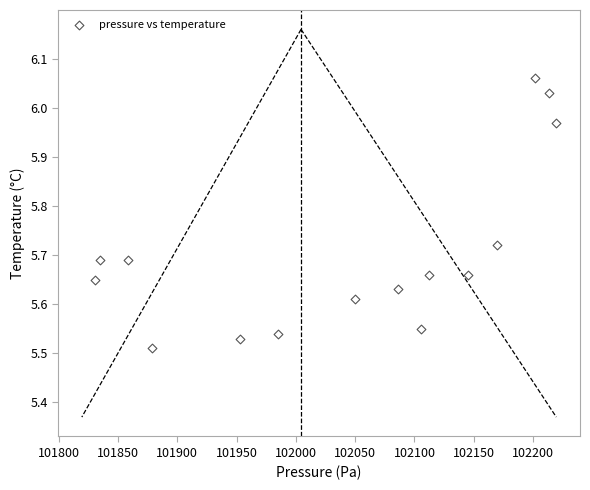

What is the range of X values (max minus min)?

388.7